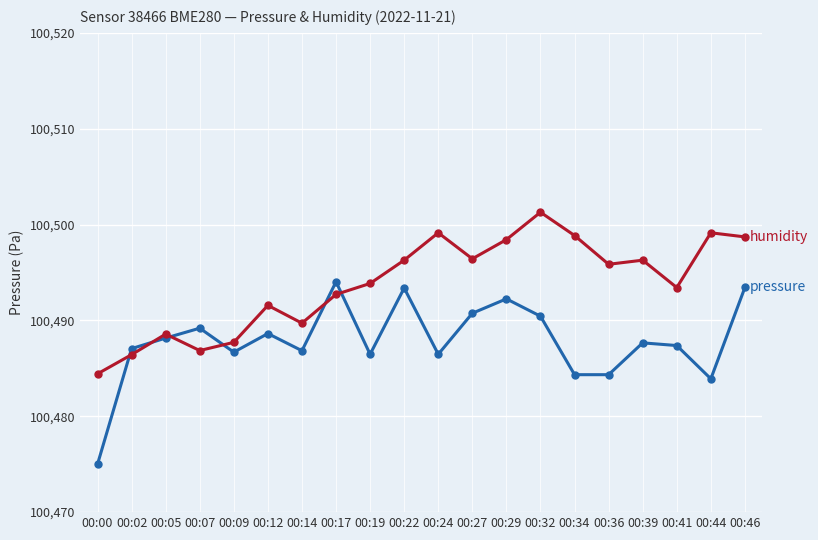

Which label corresponds to the largest value in the chart?

00:32